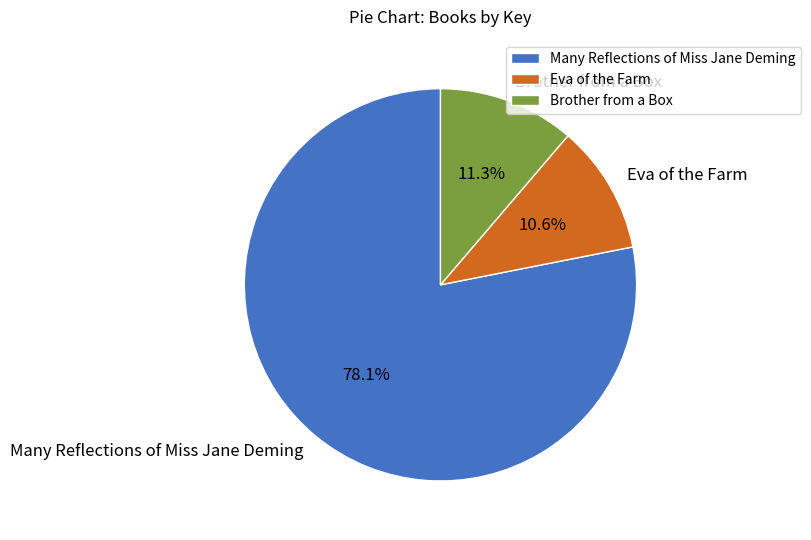

How many slices are in this pie chart?

3